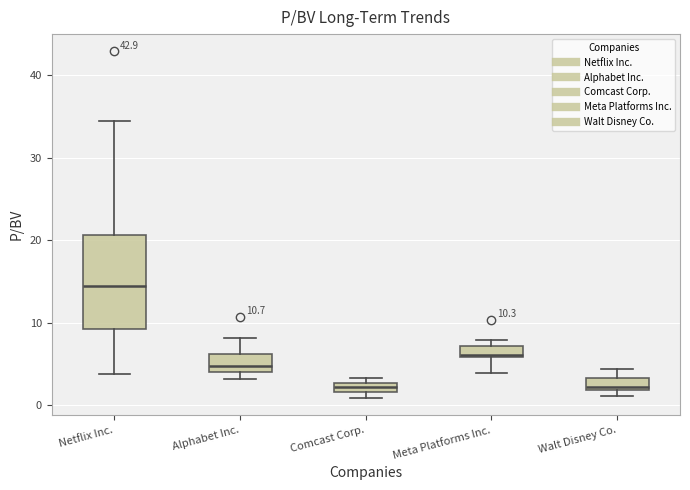

Which box is the tallest, from its lower edge to its upper edge?

Netflix Inc.